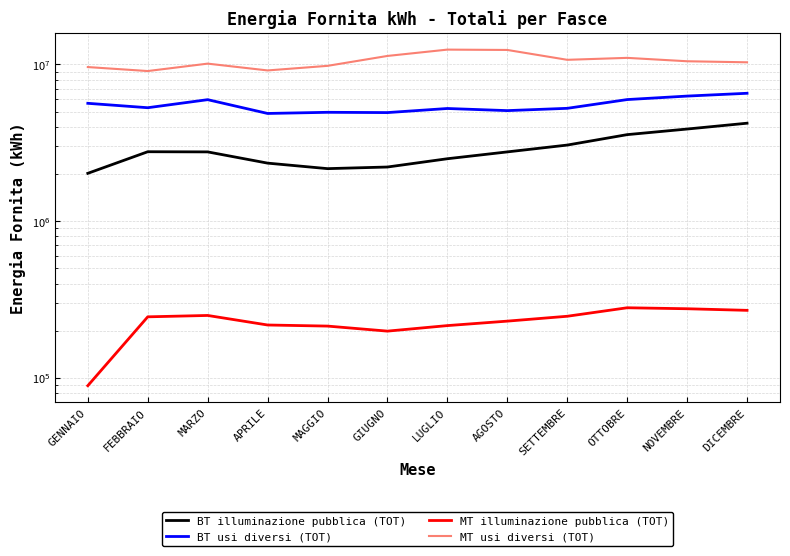

The value of BT usi diversi (TOT) at AGOSTO is 5069259. True or false?

True